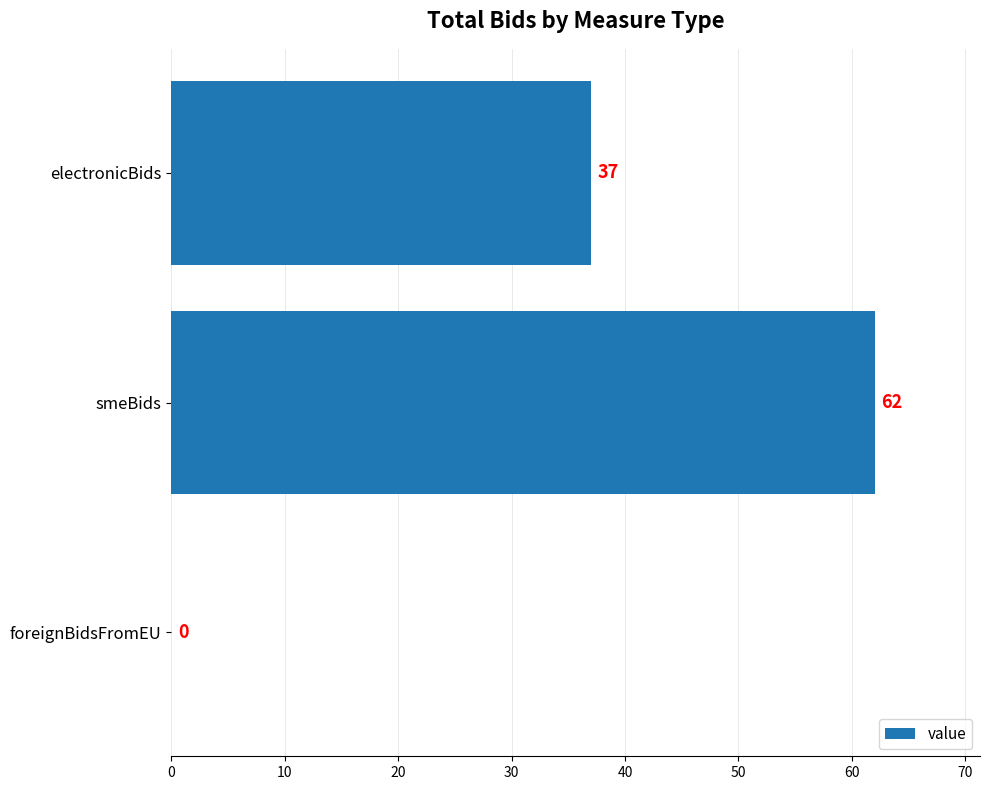

True or false: the data shows -31 at foreignBidsFromEU.

False